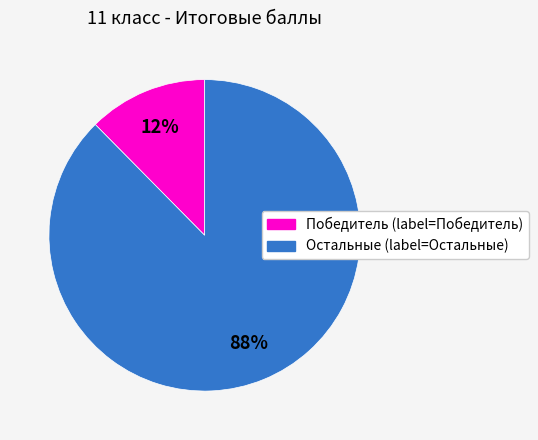

Is there any slice that represents more than half of the pie?

Yes